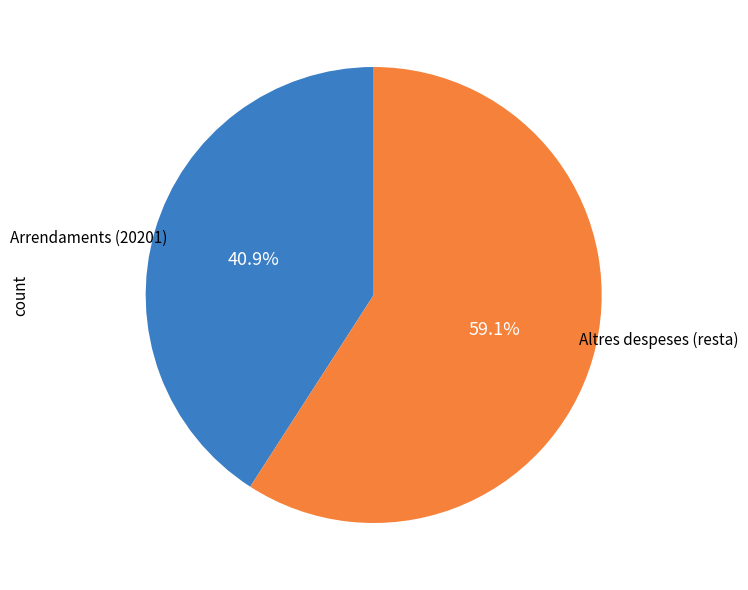

Rank the categories by value from lowest to highest.

Arrendaments (20201), Altres despeses (resta)